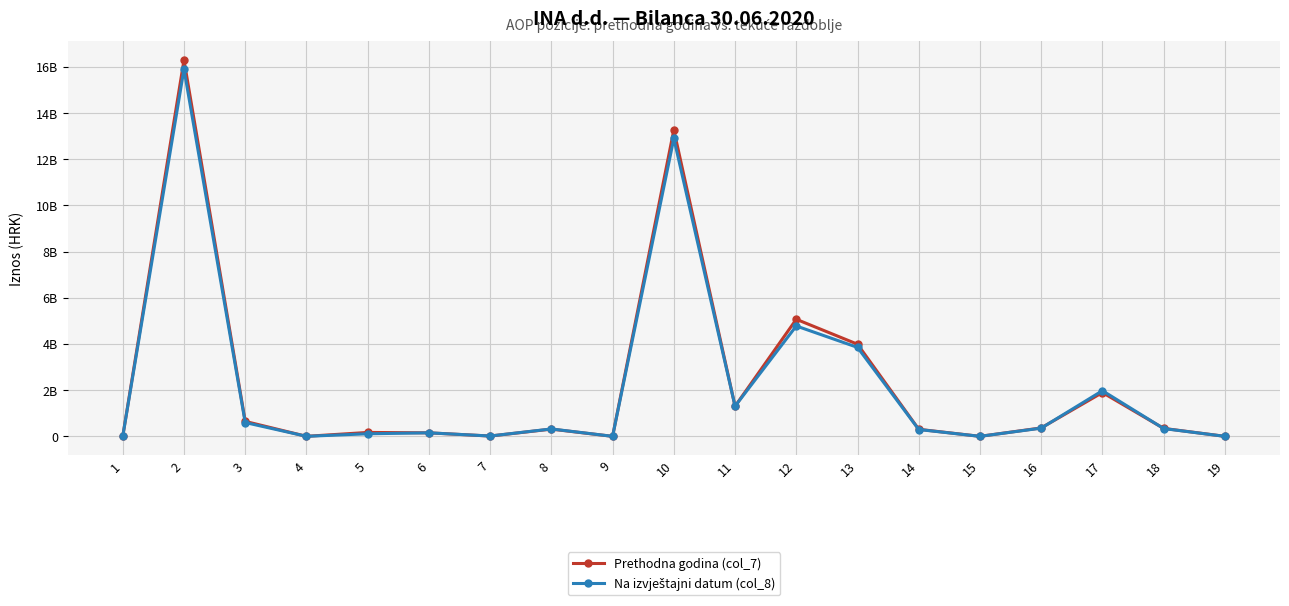

At which category is the sum across all series the highest?

2